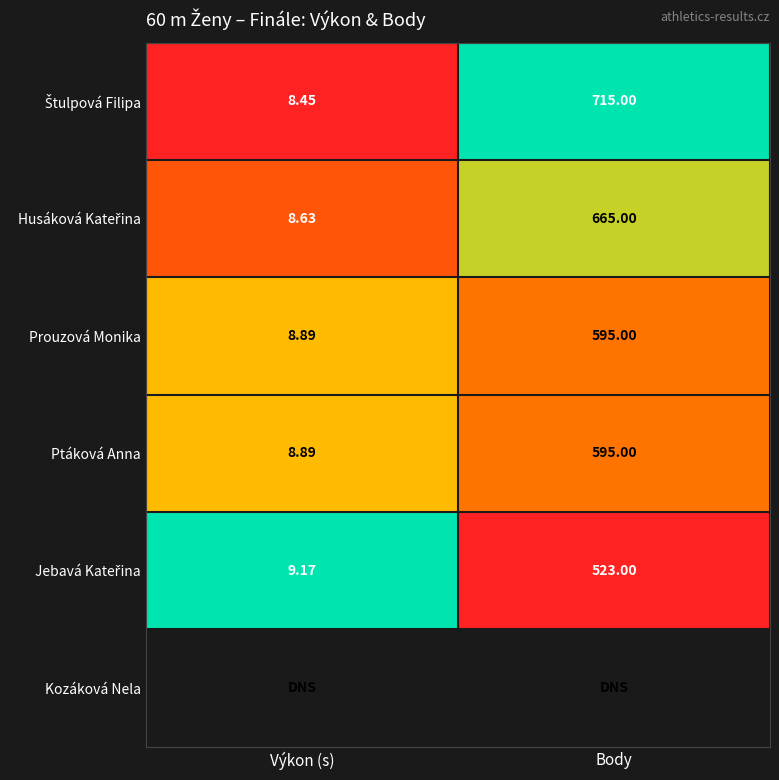

Where is Ptáková Anna nearest to the value 301?

Výkon (s)